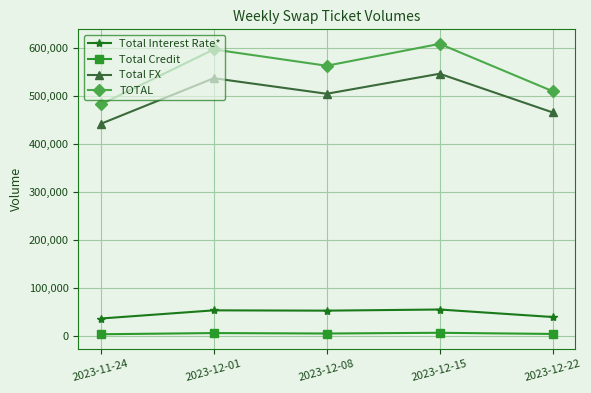

What is the maximum value shown in the chart?

608672